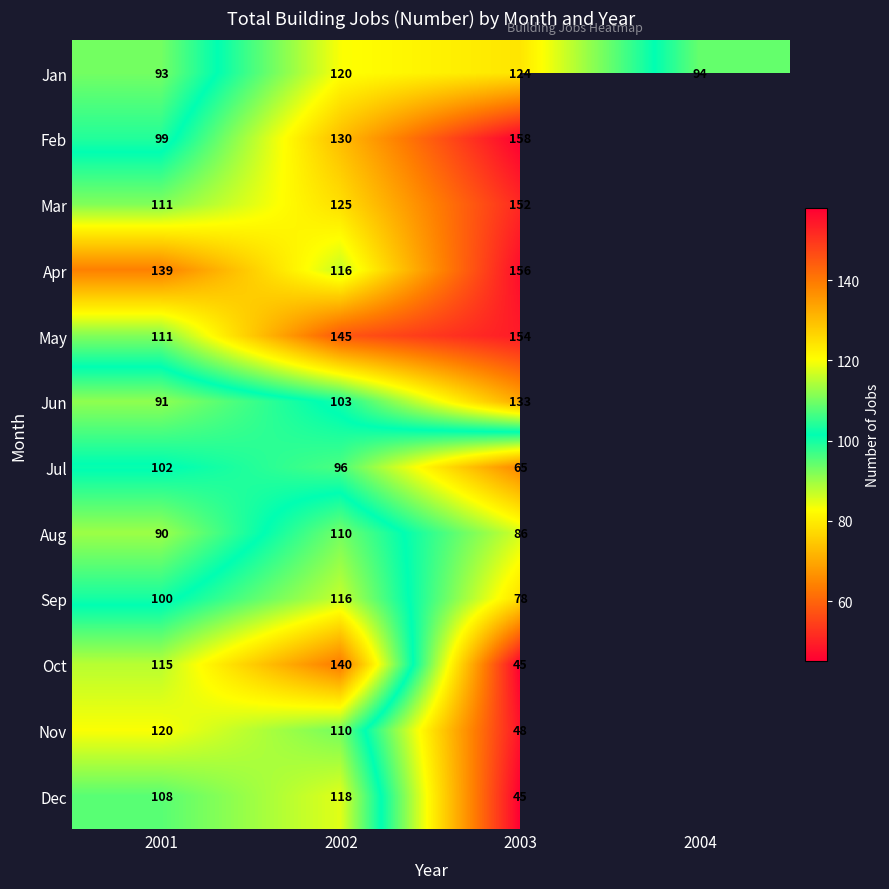

What is the total value across all series at 2003?

1244